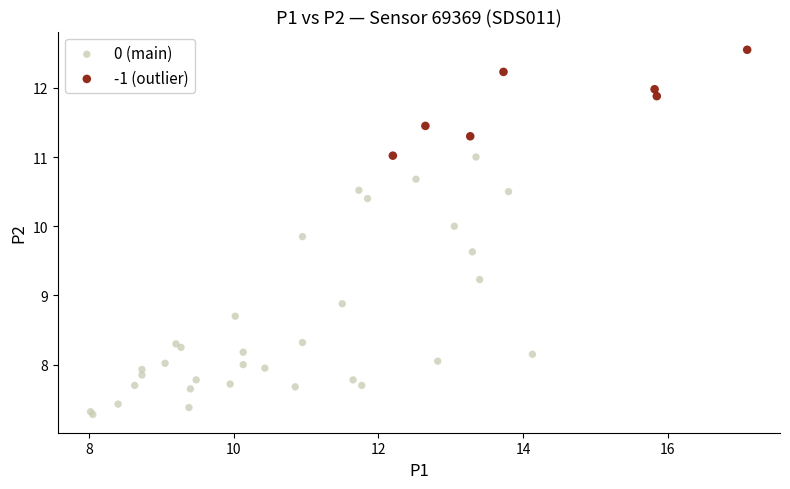

Which series contains the highest Y value?

-1 (outlier)